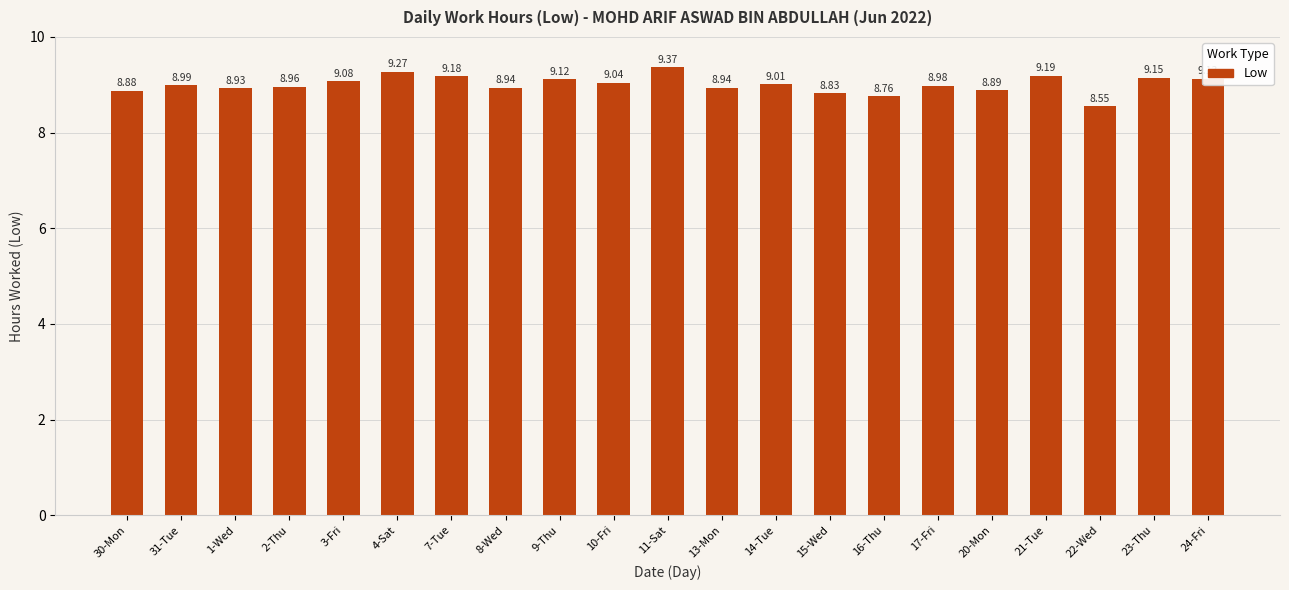

What is the label of the 19th bar from the left?

22-Wed